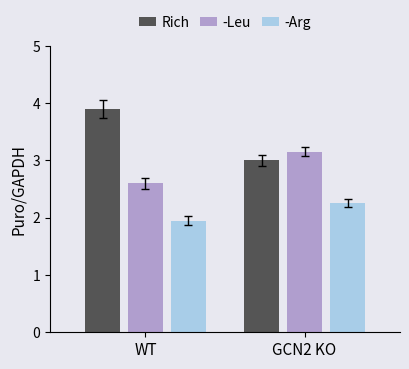

Count the number of categories in the chart.

2